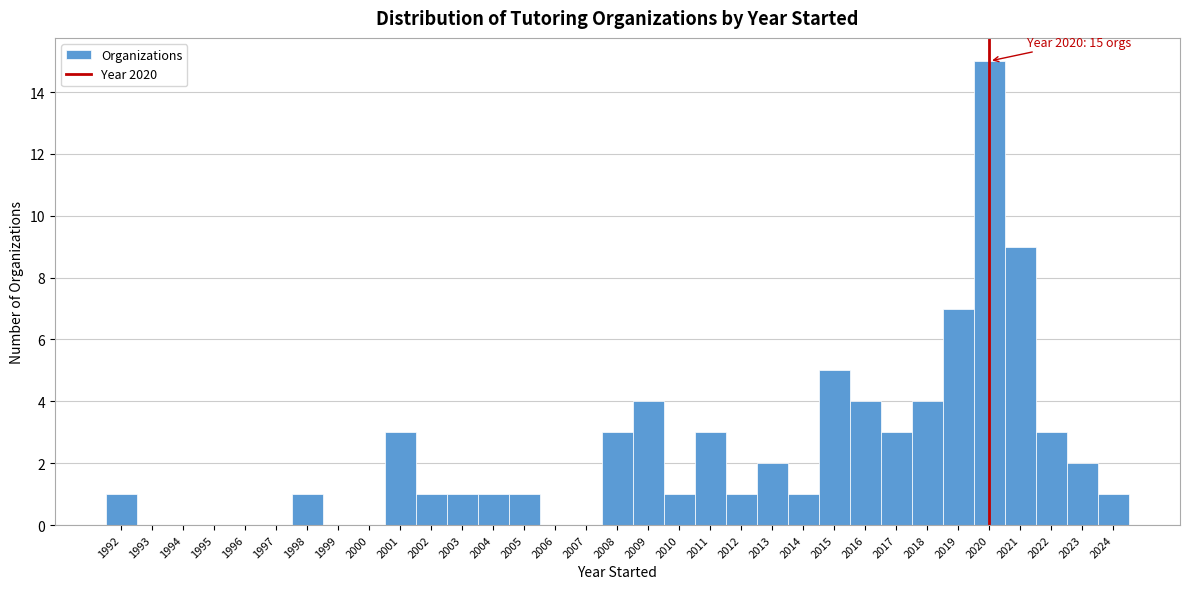

Over which range of the x-axis is the bar tallest?

2019.5 to 2020.5